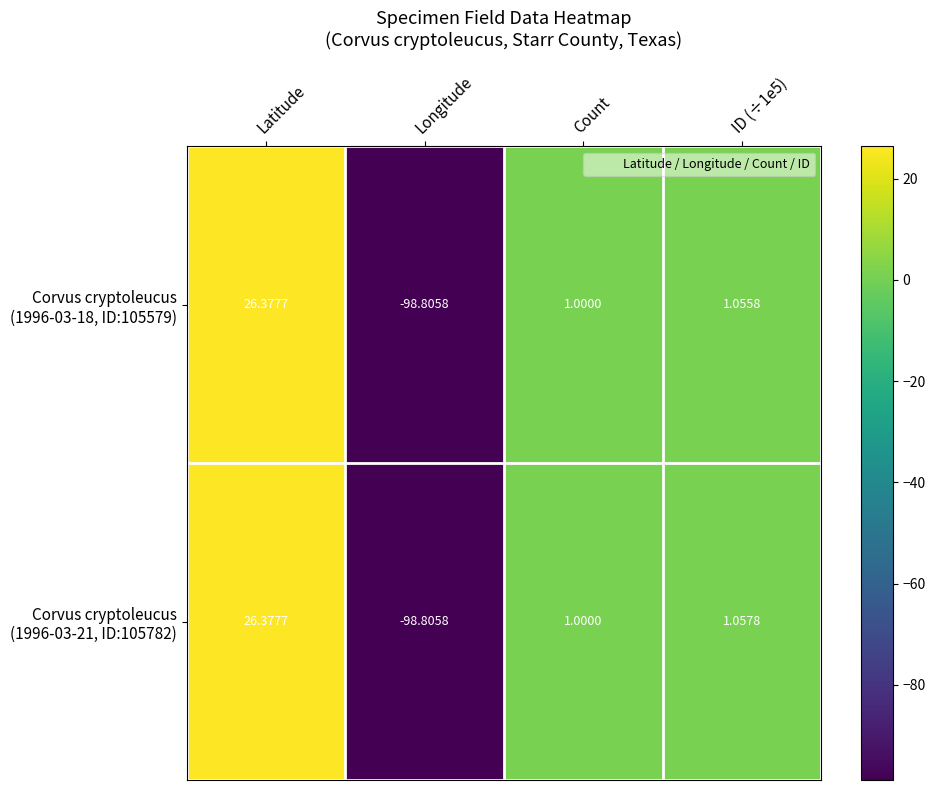

How many series are shown in this chart?

2